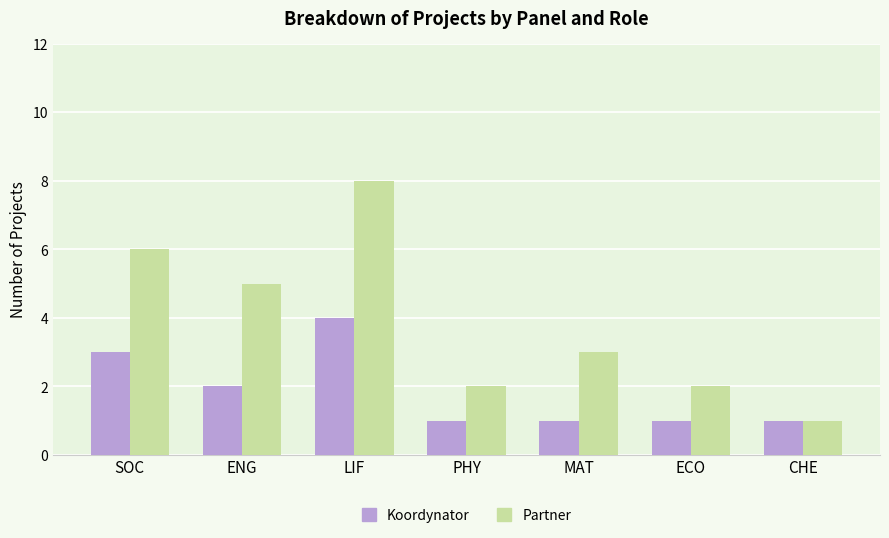

Is it true that Koordynator equals 2 at ECO?

False